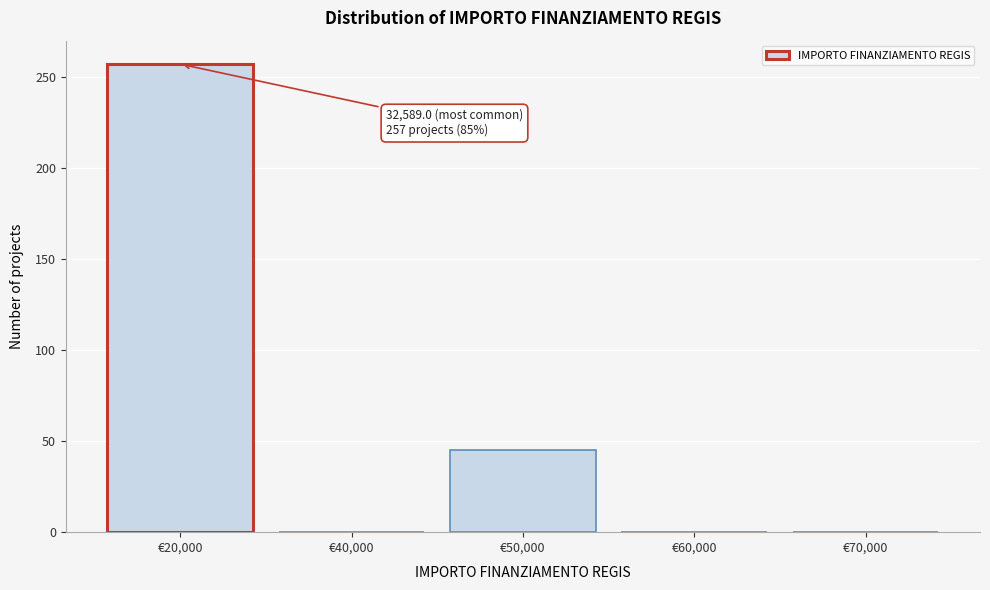

Reading right to left, transcribe all the data shown in this chart.

€70,000=0	€60,000=0	€50,000=45	€40,000=0	€20,000=257